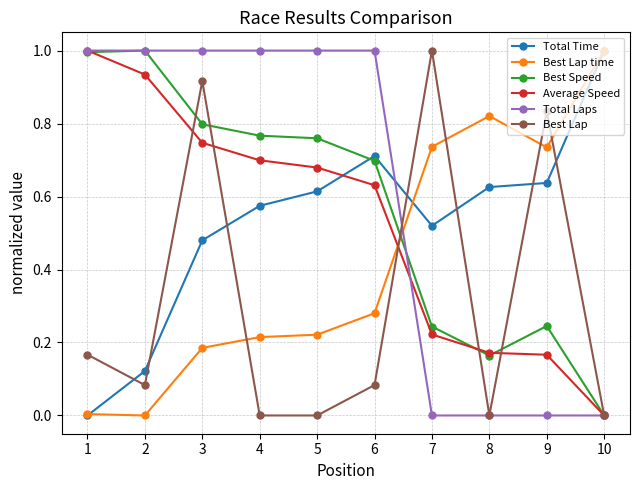

True or false: Best Lap time and Best Lap cross at least once.

True